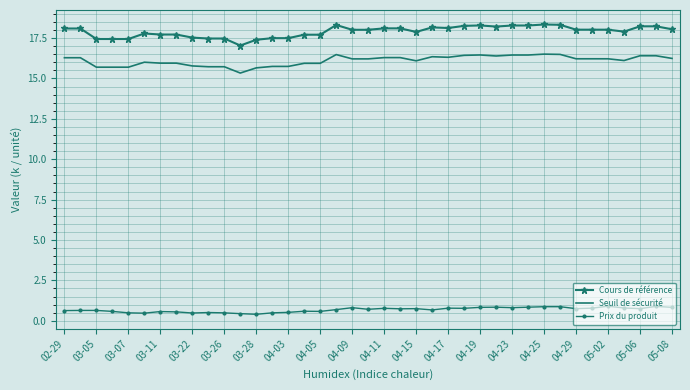

True or false: Prix du produit and Seuil de sécurité cross at least once.

False